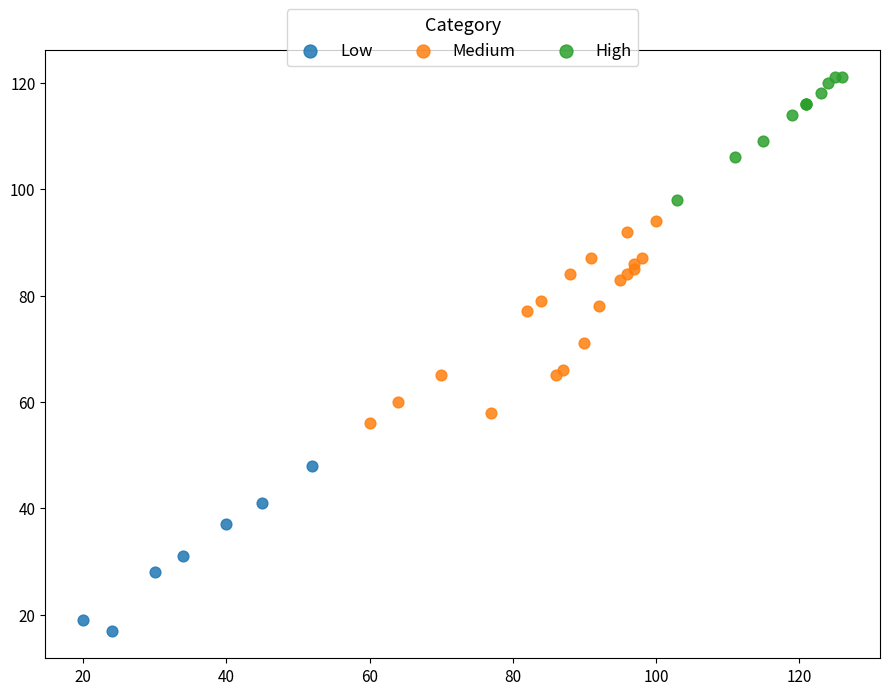

Which series has the largest Y range (max minus min)?

Medium